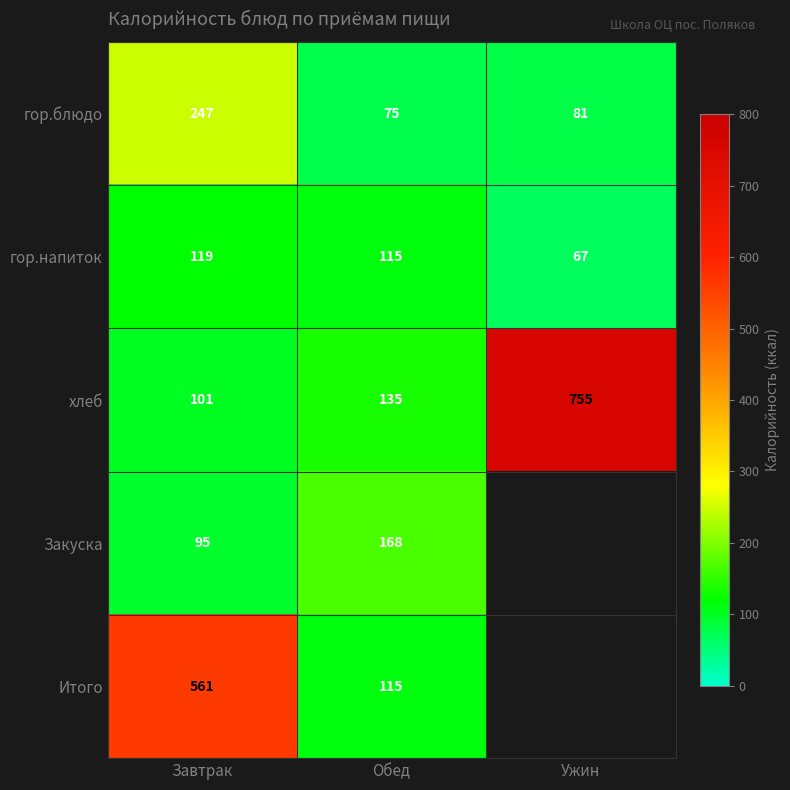

What is the spread (max minus min) of values at Завтрак?

466